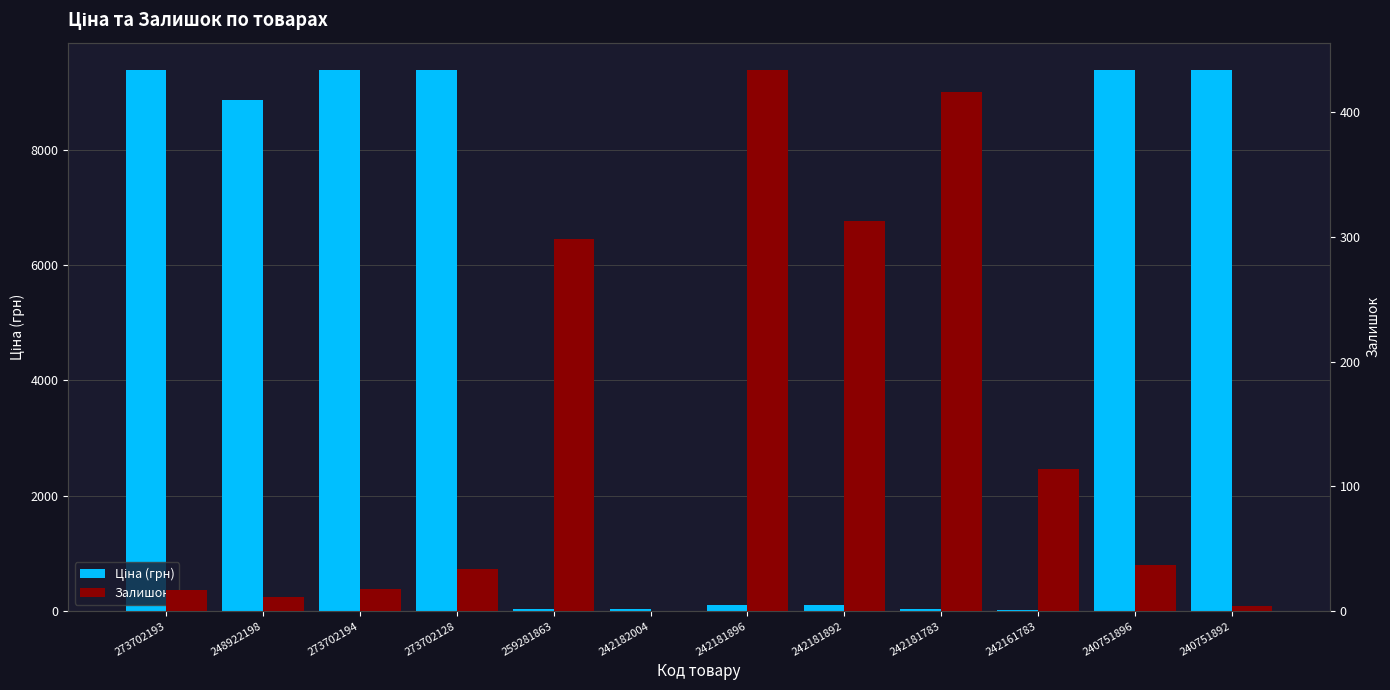

Reading right to left, list all the values displayed in this chart.

Ціна (грн): 240751892=9384.0	240751896=9384.0	242161783=16.0	242181783=31.9	242181892=114.1	242181896=114.1	242182004=31.9	259281863=31.5	273702128=9384.0	273702194=9384.0	248922198=8856.7	273702193=9384.0
Залишок: 240751892=4.0	240751896=37.0	242161783=114.0	242181783=416.0	242181892=313.0	242181896=434.0	242182004=0.0	259281863=298.0	273702128=34.0	273702194=18.0	248922198=11.0	273702193=17.0